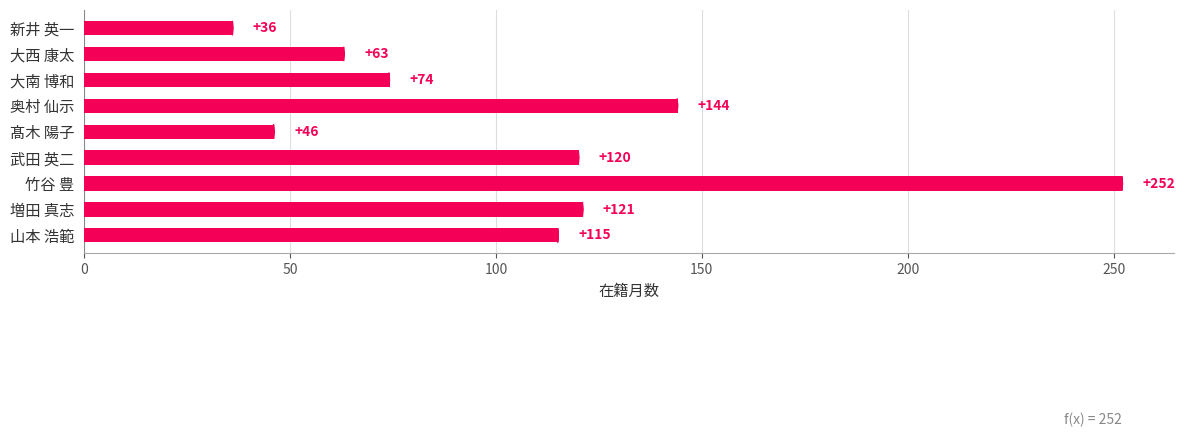

What is the difference between the second highest and minimum values?

108